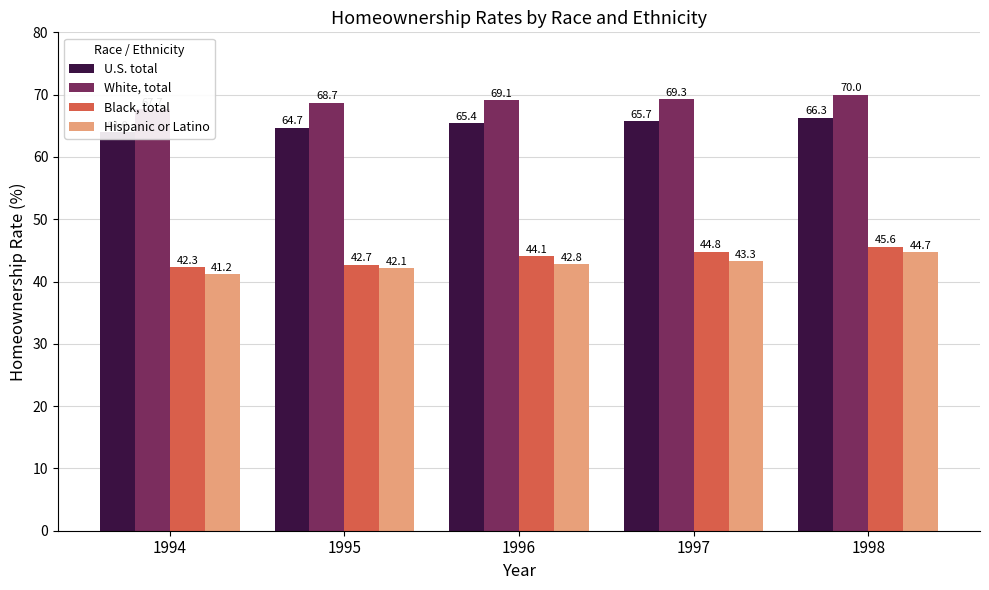

What value does the White, total series have at 1994?

67.7